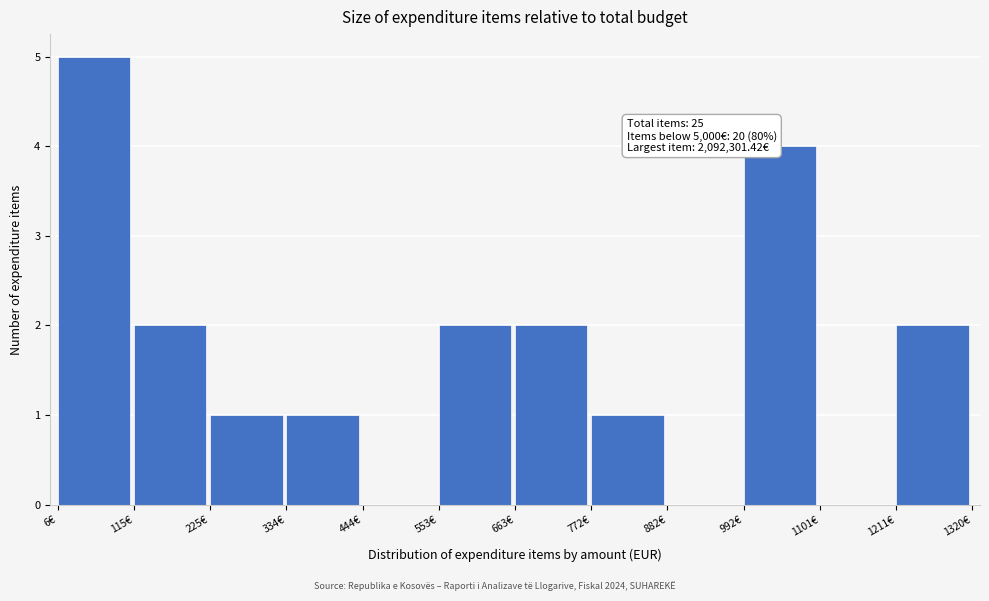

Which range on the x-axis has the tallest bar?

0 to 120